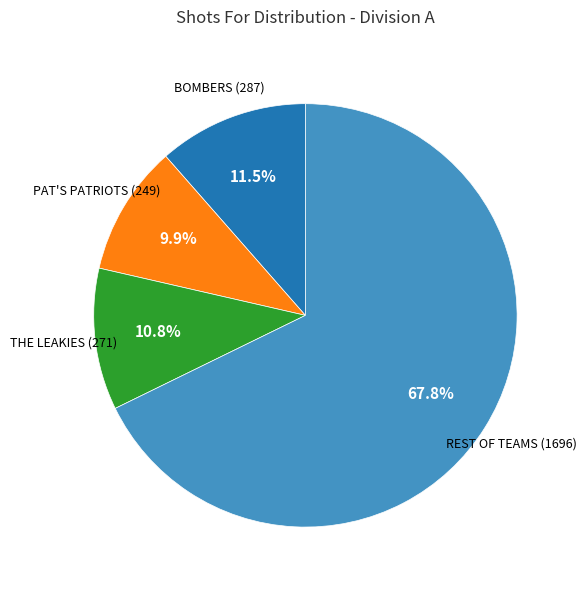

How many segments does this pie chart have?

4